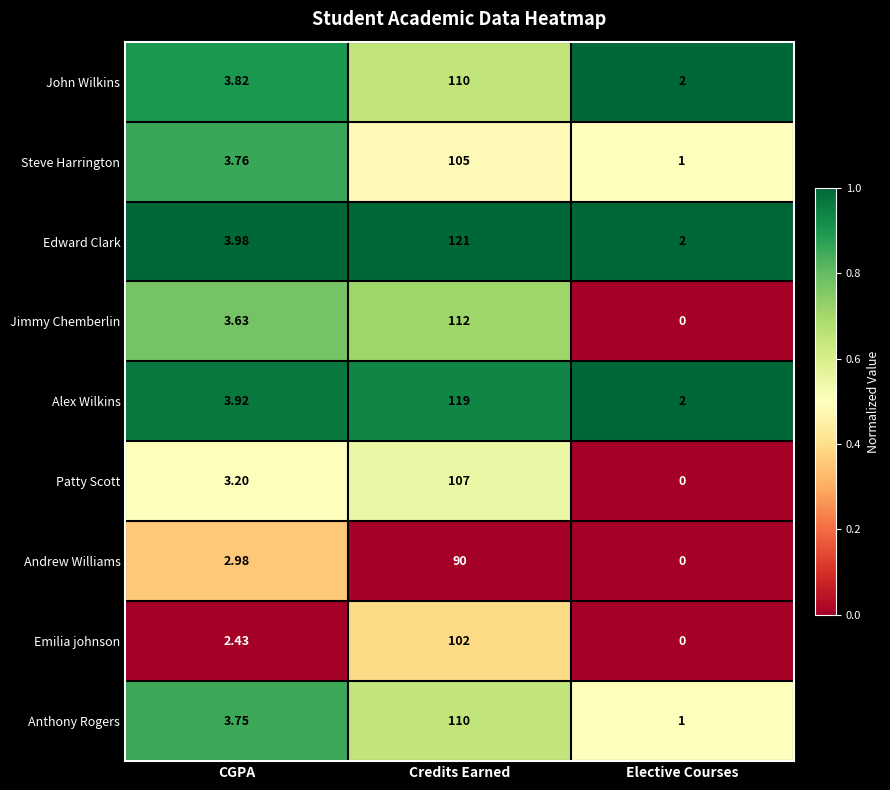

Which series has the widest spread of values?

Edward Clark